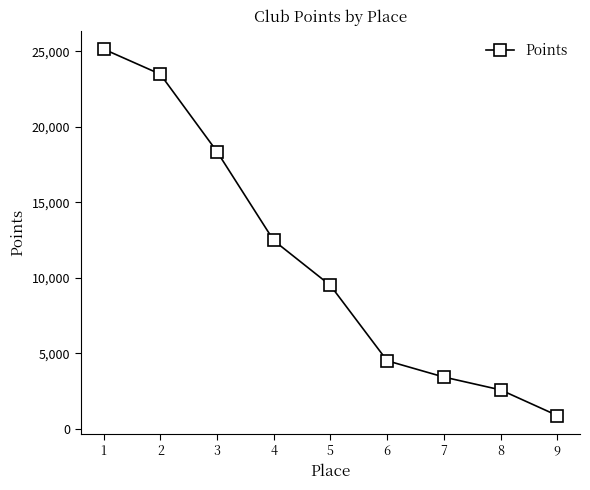

Reading left to right, transcribe all the data shown in this chart.

1=25155	2=23490	3=18360	4=12470	5=9490	6=4500	7=3420	8=2570	9=870